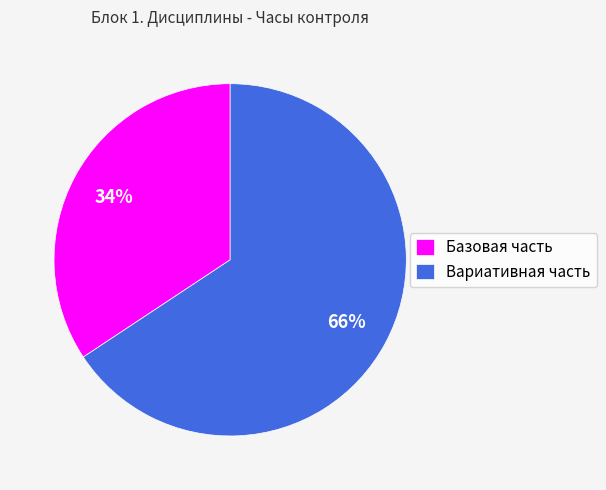

What percentage is the Базовая часть slice, to the nearest percent?

34%